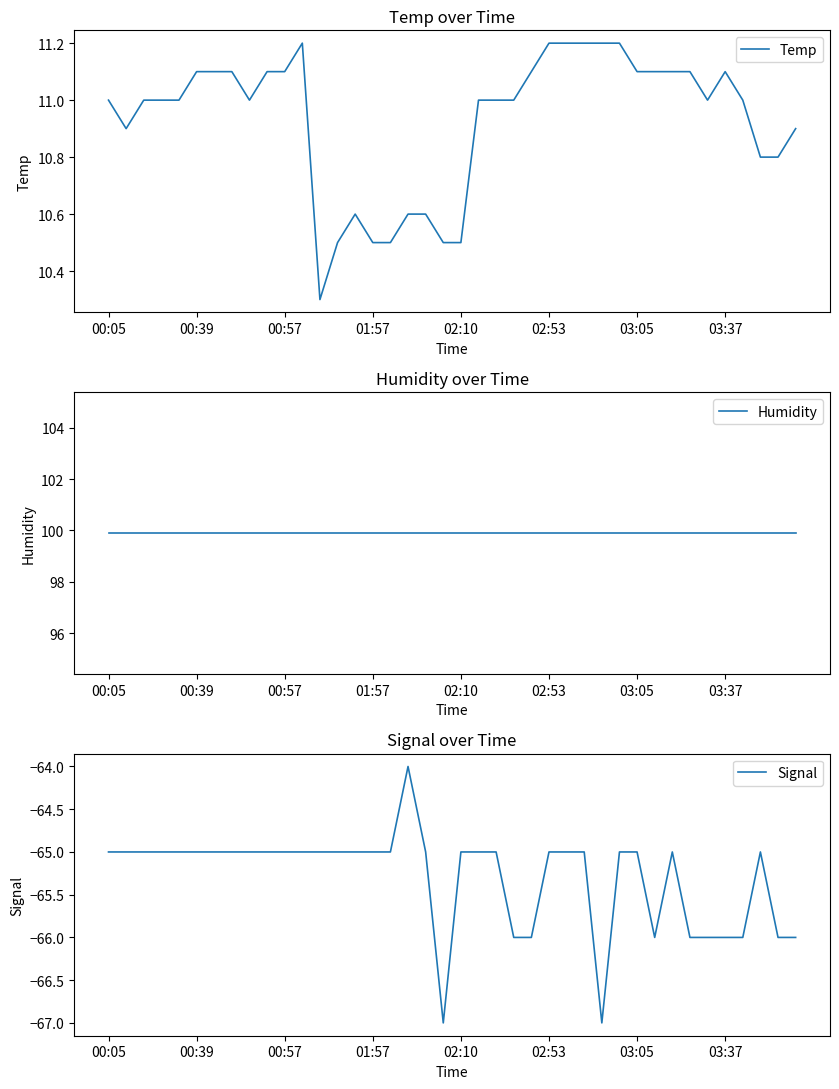

Which series has the widest spread of values?

Signal